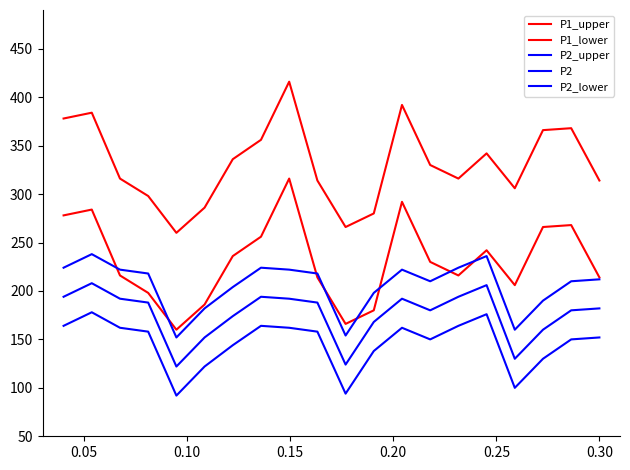

How many lines are shown in the chart?

5